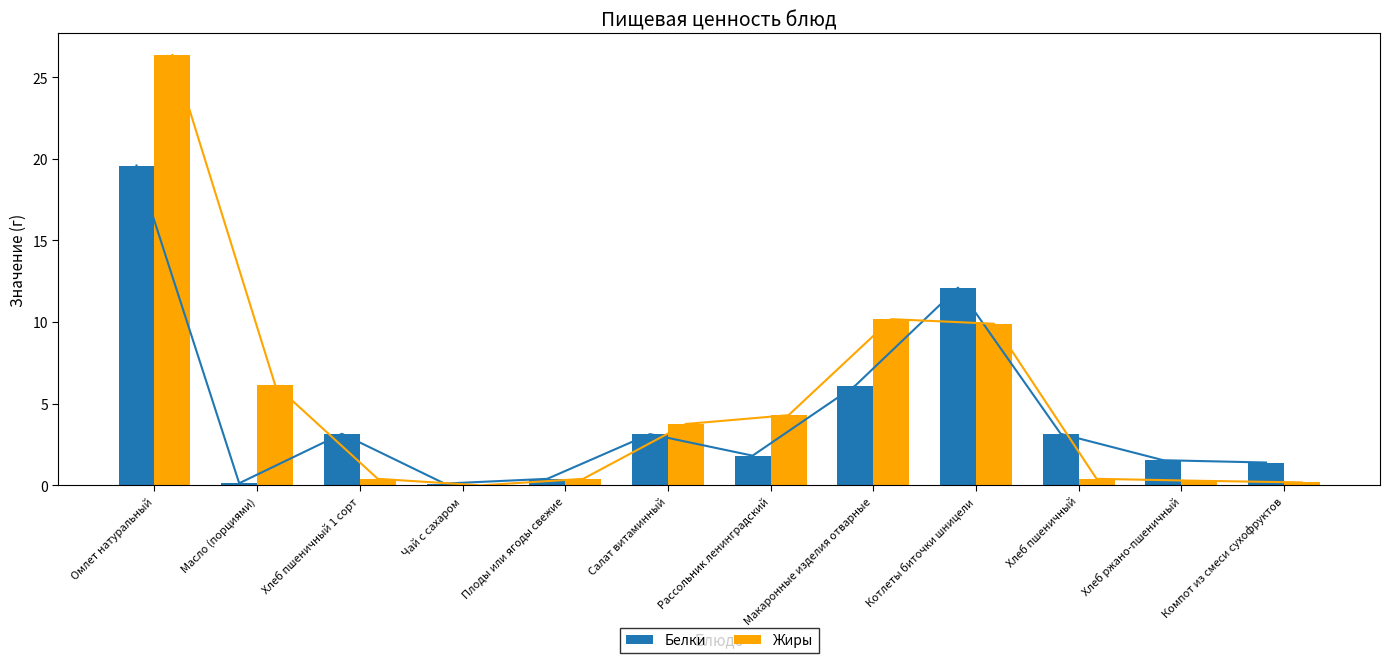

At how many categories does at least one series exceed 4?

5